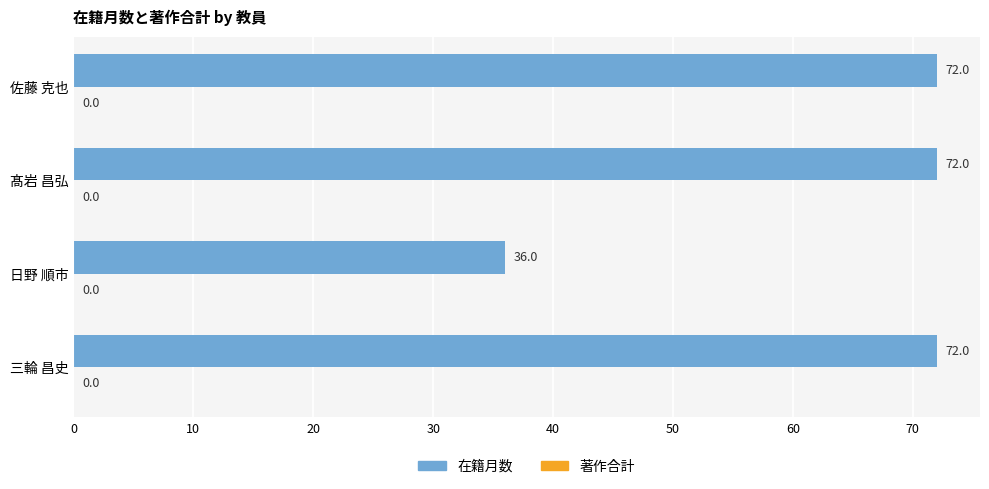

What position from the bottom is 髙岩 昌弘?

3